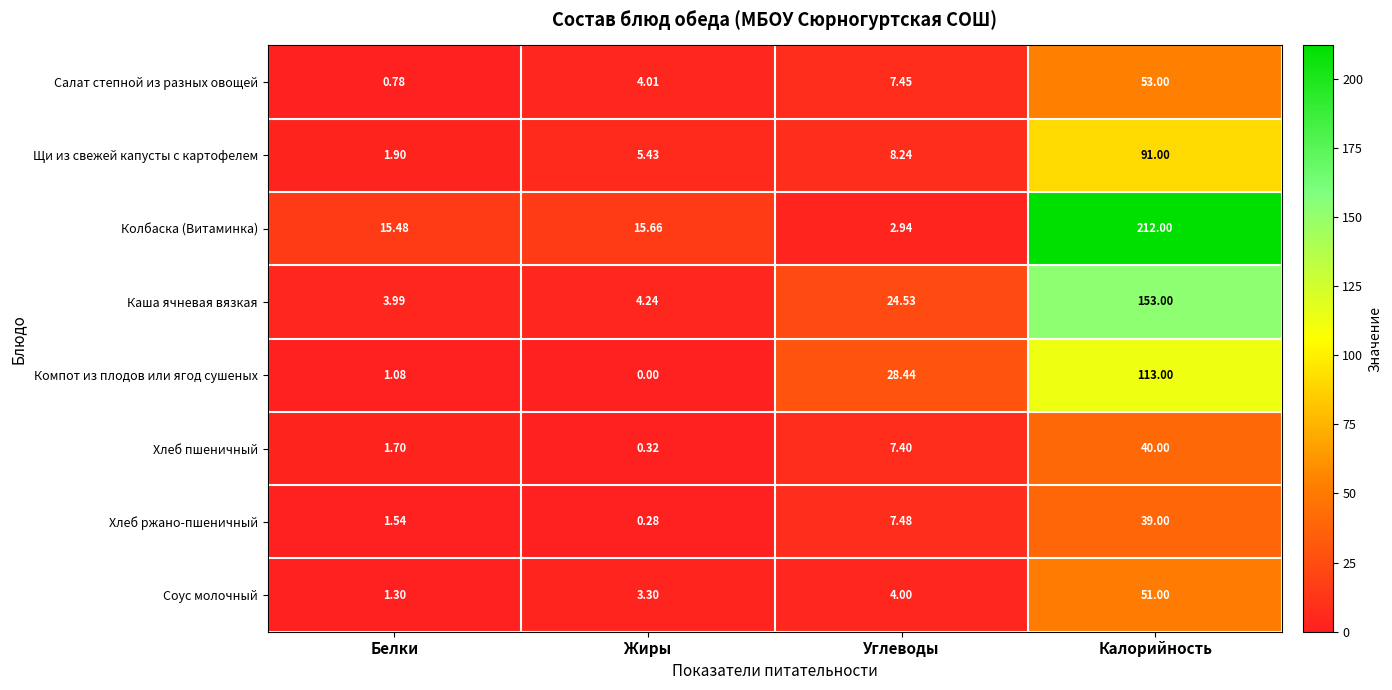

Rank the series at Углеводы from highest to lowest value.

Компот из плодов или ягод сушеных, Каша ячневая вязкая, Щи из свежей капусты с картофелем, Хлеб ржано-пшеничный, Салат степной из разных овощей, Хлеб пшеничный, Соус молочный, Колбаска (Витаминка)